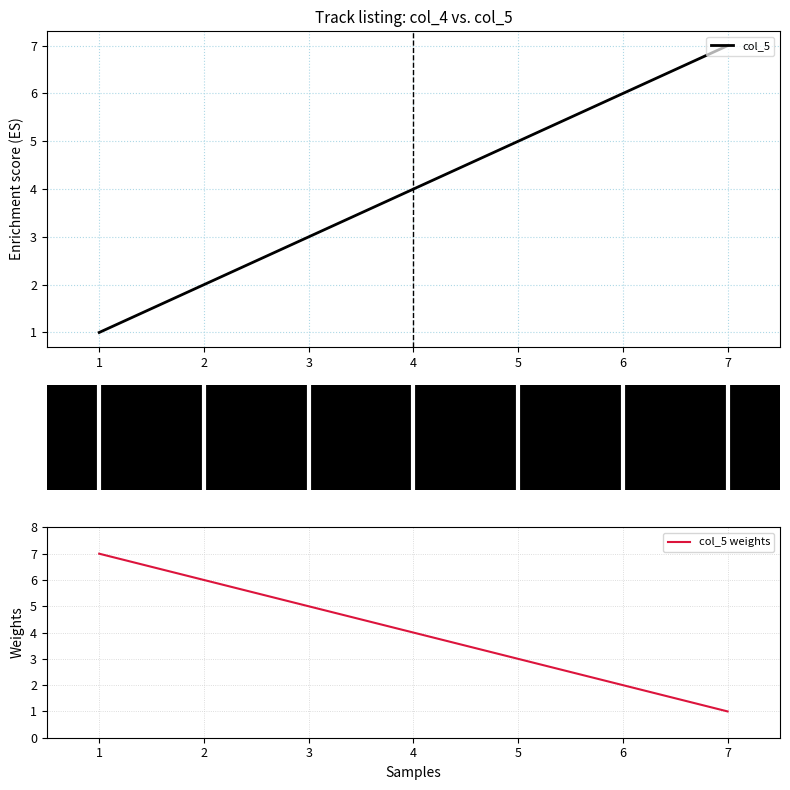

At how many categories does at least one series exceed 6?

2